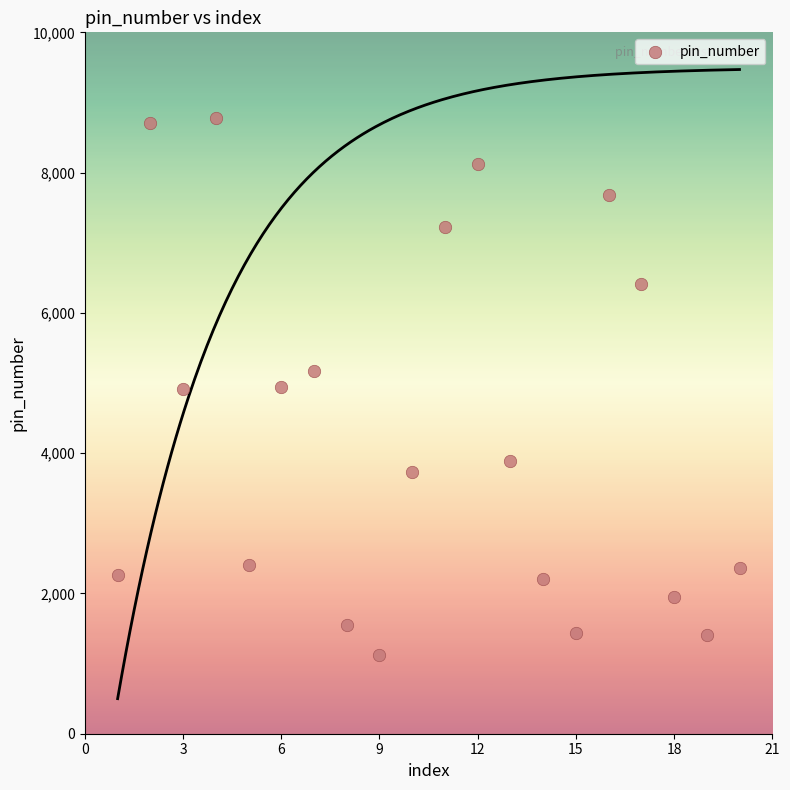

What is the range of Y values (max minus min)?

7658